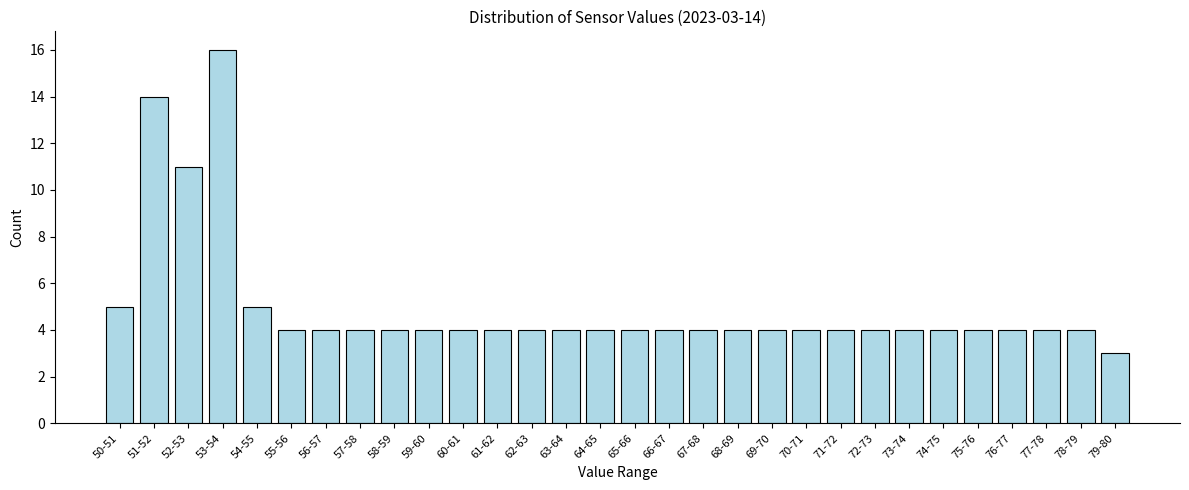

Reading left to right, extract all data points from this chart.

5	14	11	16	5	4	4	4	4	4	4	4	4	4	4	4	4	4	4	4	4	4	4	4	4	4	4	4	4	3